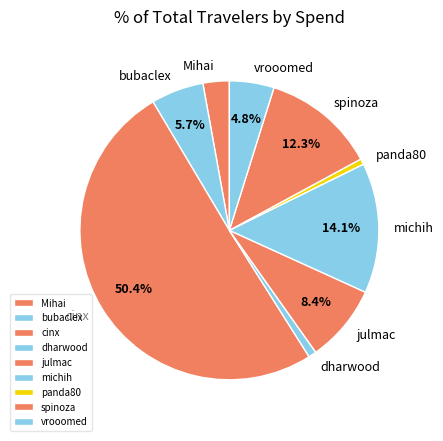

What portion of the pie excludes julmac?

91.6%